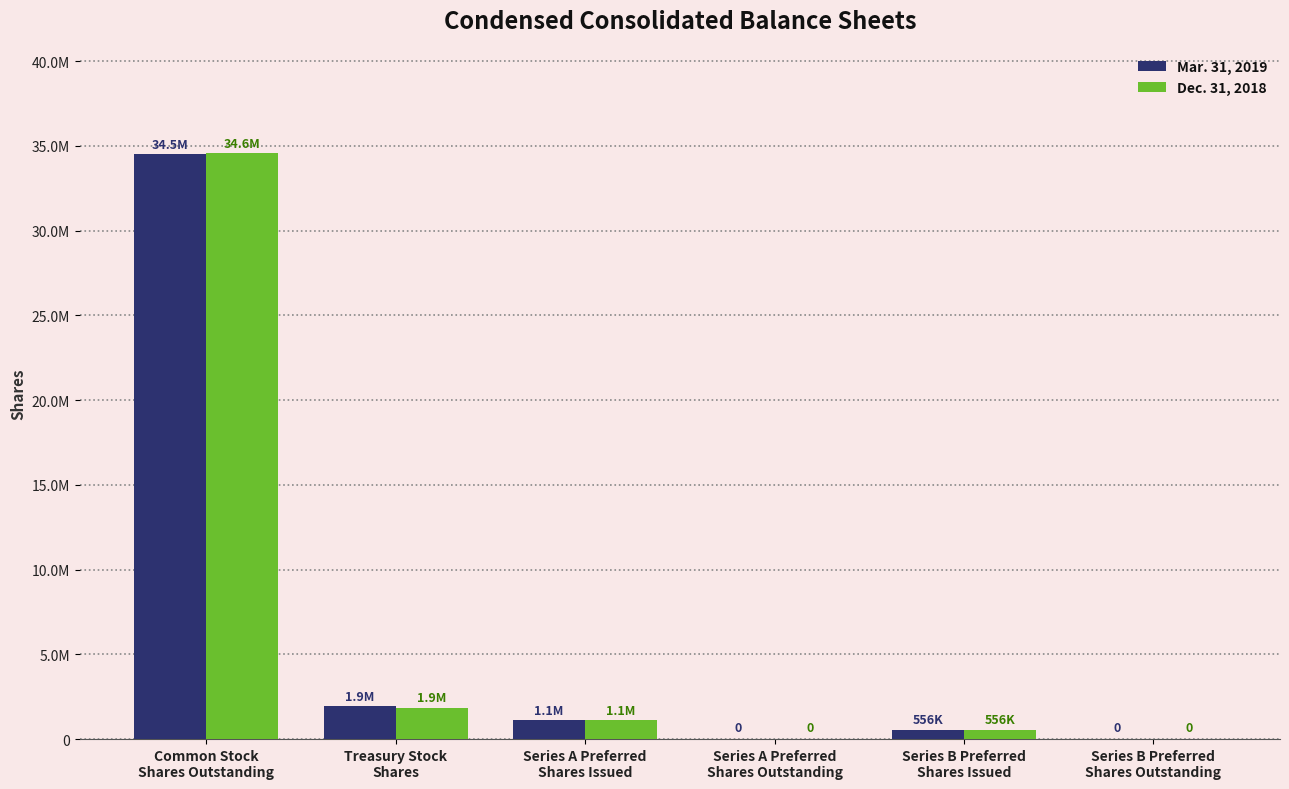

What are all the series names shown in the legend?

Mar. 31, 2019, Dec. 31, 2018